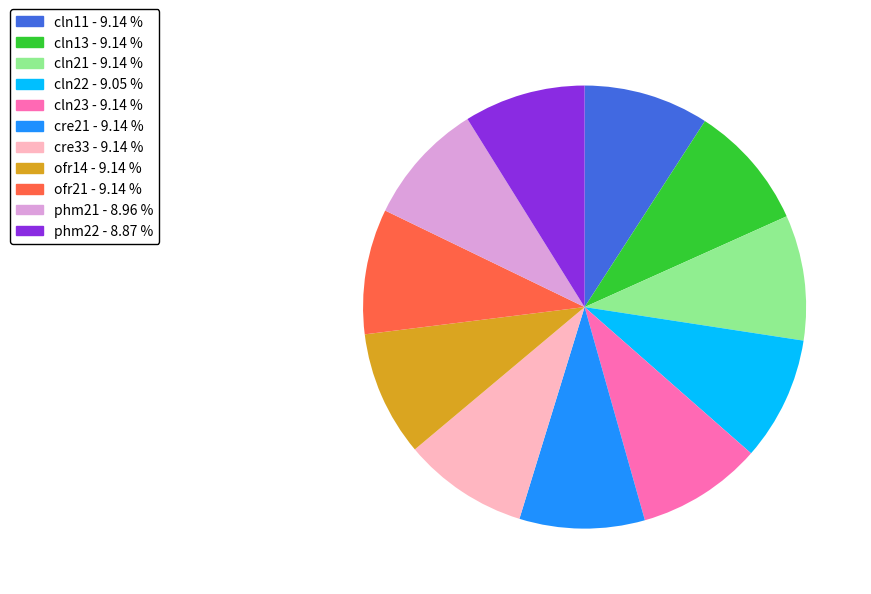

Do cln21 and cln22 together represent more than half of the pie?

No